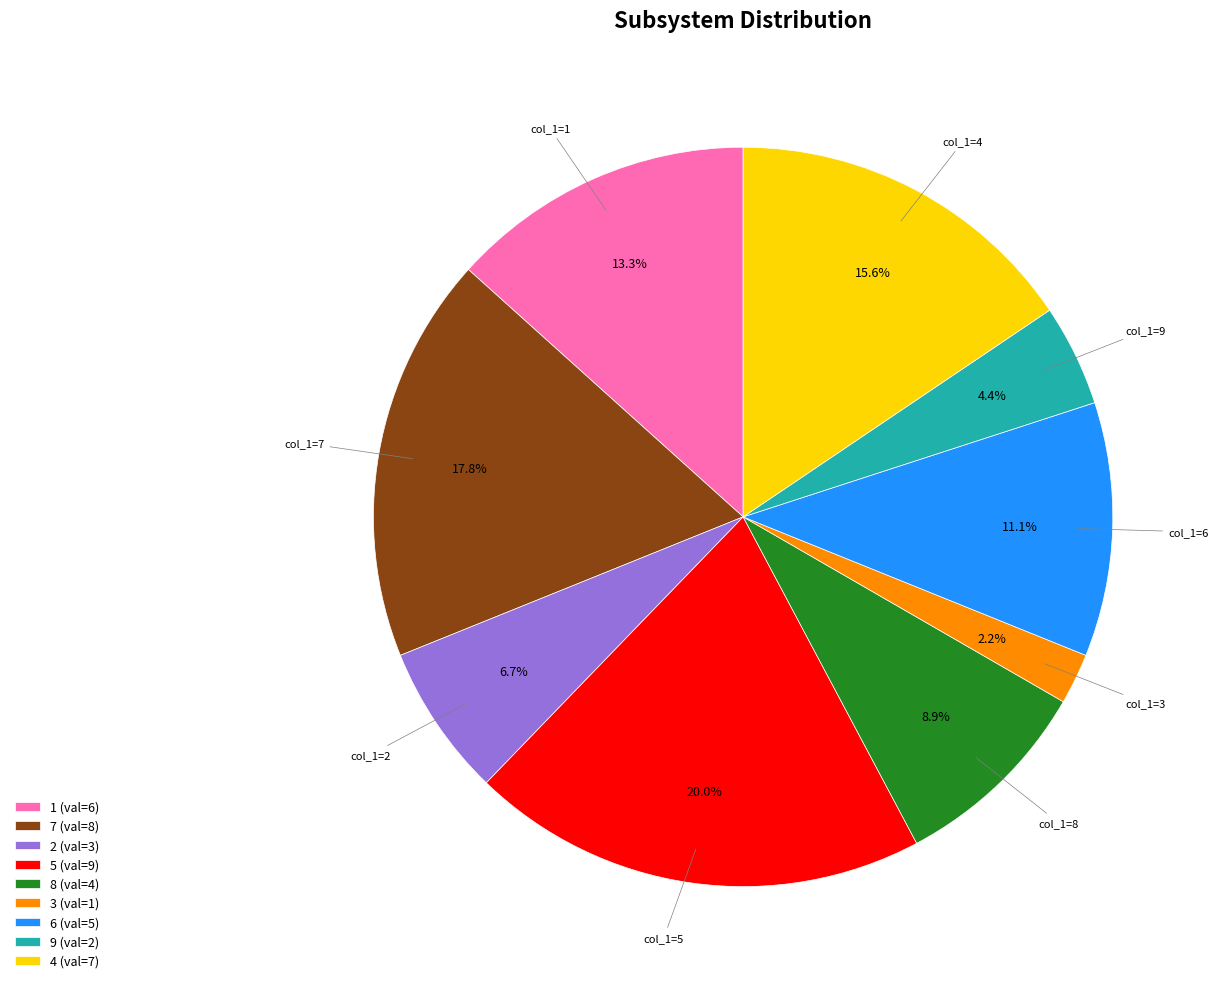

How many segments does this pie chart have?

9